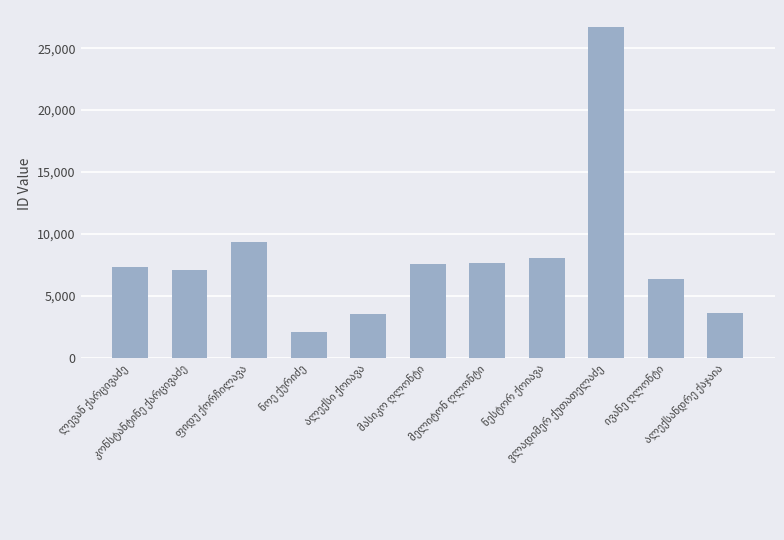

What is the value of the 4th bar from the left?

2071